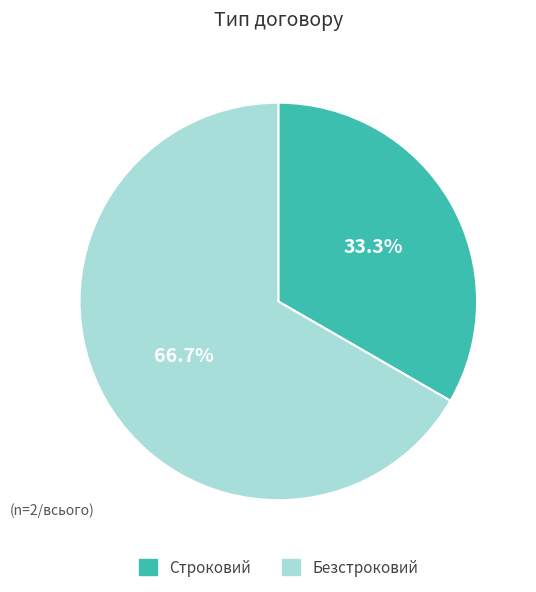

To the nearest percent, what is the difference between the Безстроковий and Строковий slice percentages?

33%